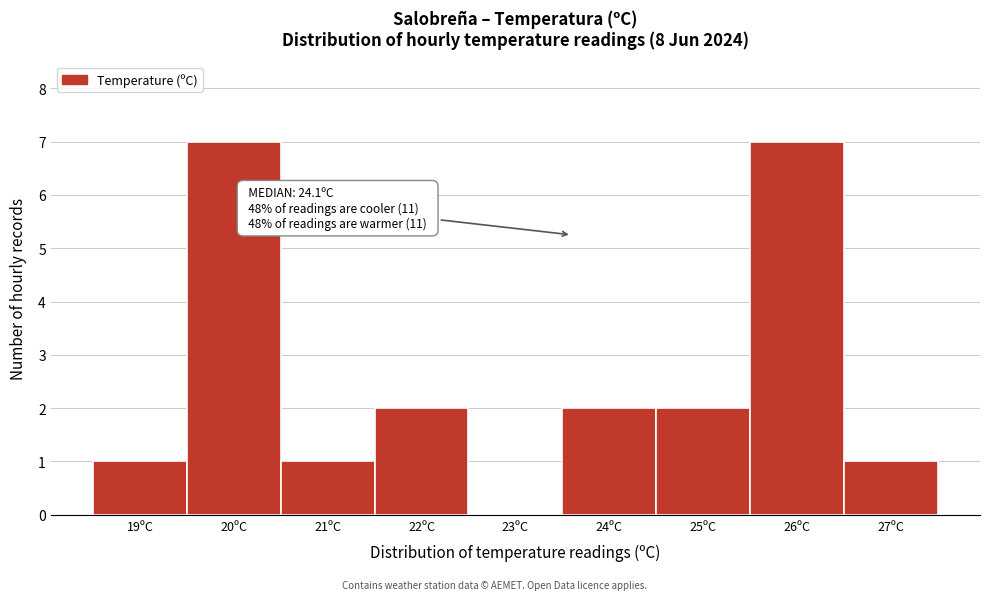

Reading left to right, extract all data points from this chart.

19ºC=1	20ºC=7	21ºC=1	22ºC=2	23ºC=0	24ºC=2	25ºC=2	26ºC=7	27ºC=1